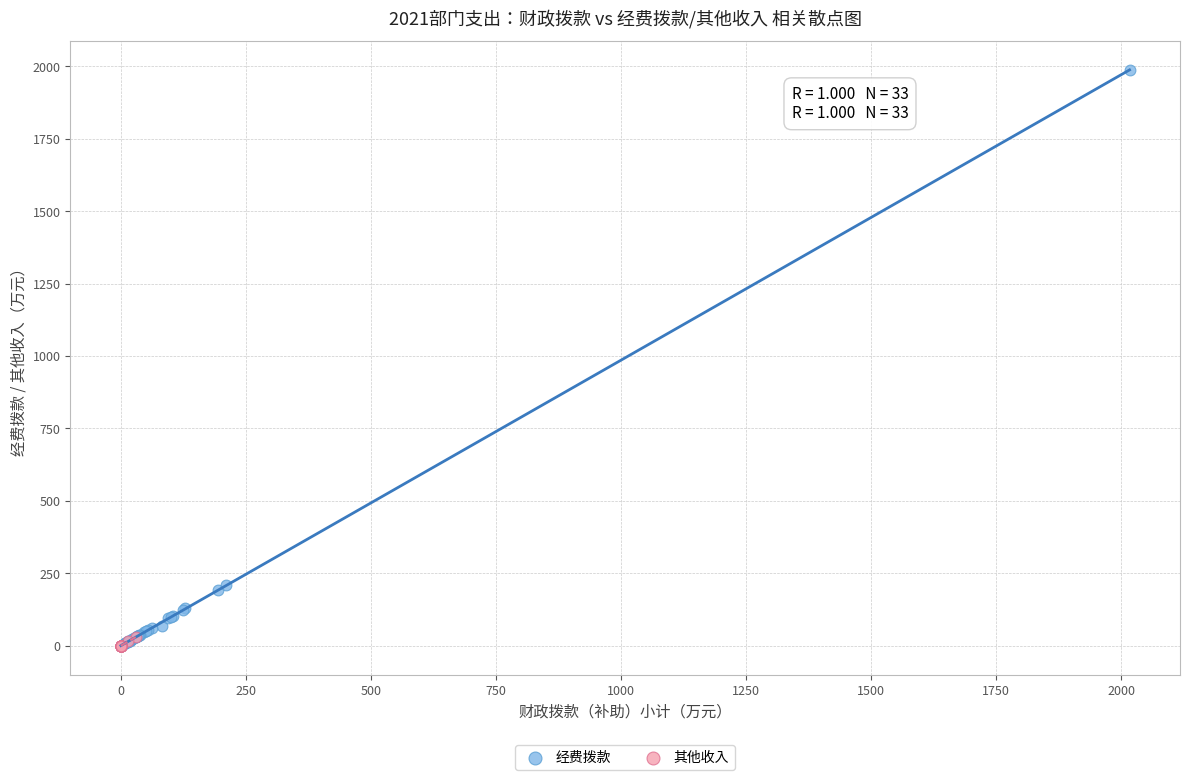

Which series has the widest spread of Y values?

经费拨款